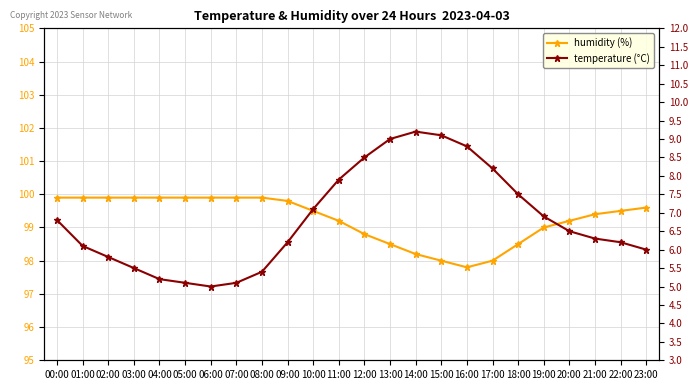

What is the label of the 14th point from the right?

10:00